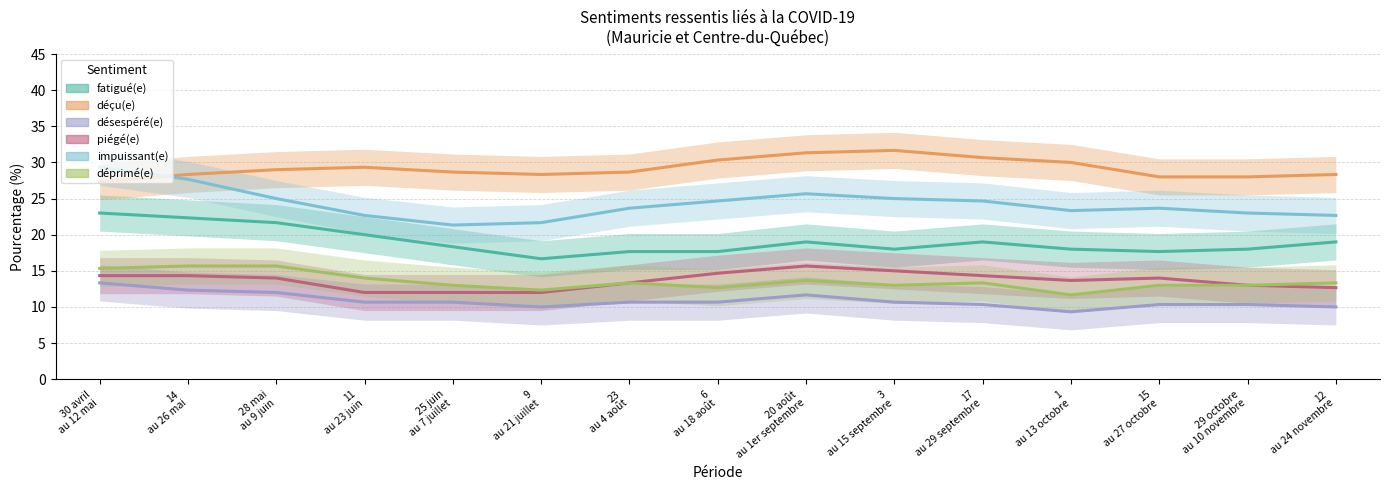

How many interior local peaks does the déprimé(e) series have?

3